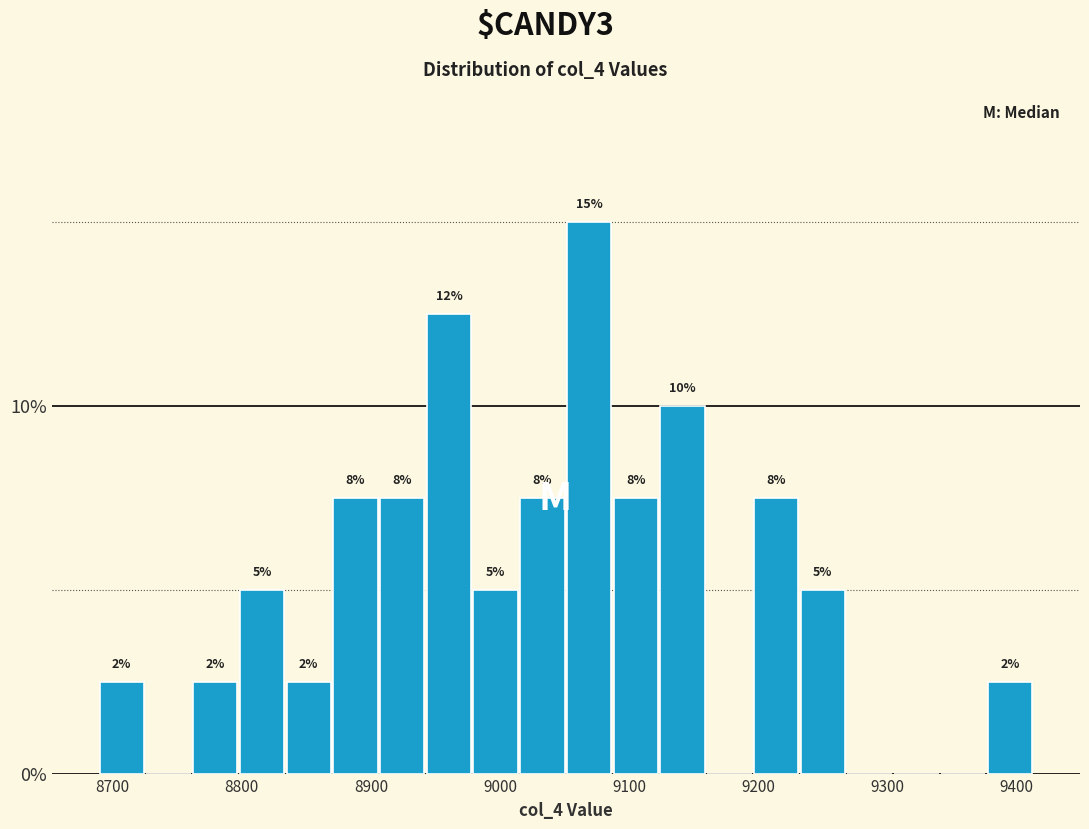

Read against the x-axis, roughly where is the centre of the tallest bar?

9070